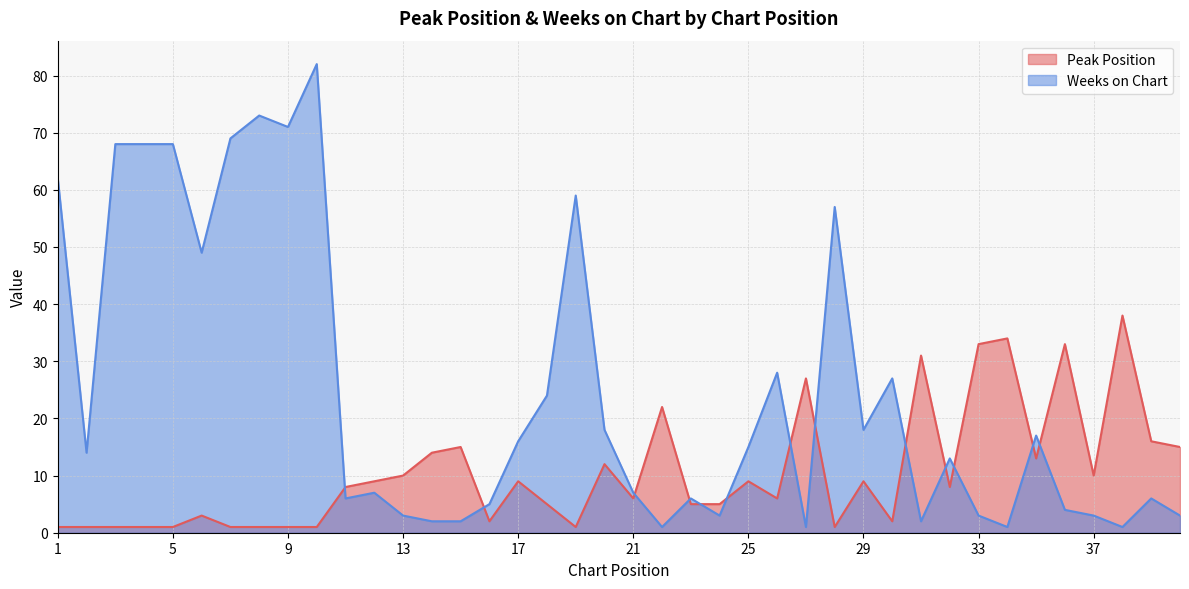

At how many categories does at least one series exceed 76?

1